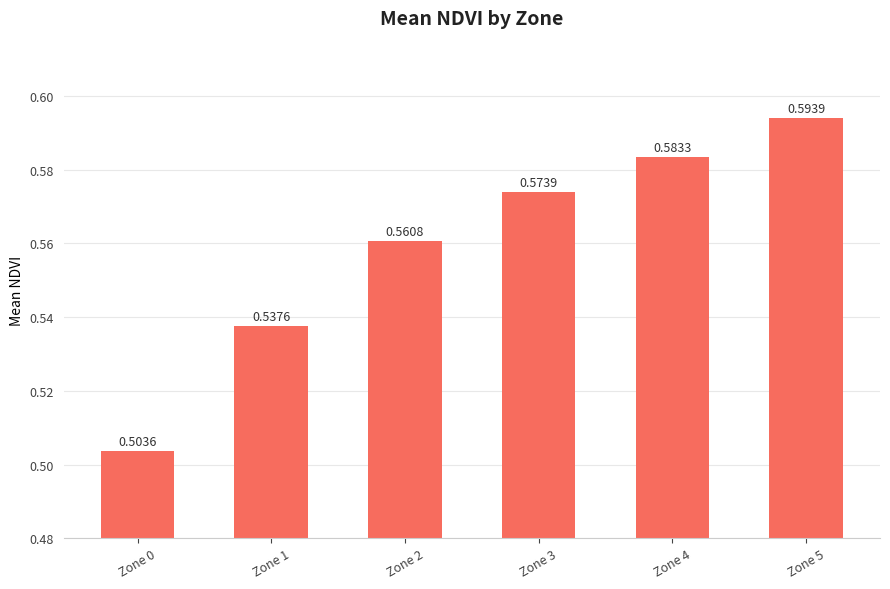

What is the sum of the values at Zone 5 and Zone 3?

1.2